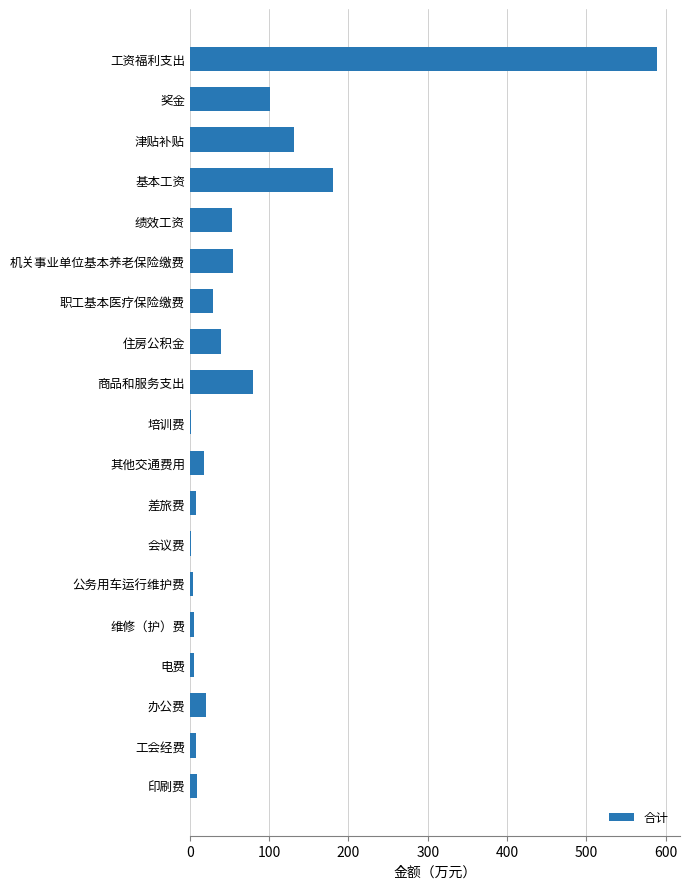

How many series are shown in this chart?

1